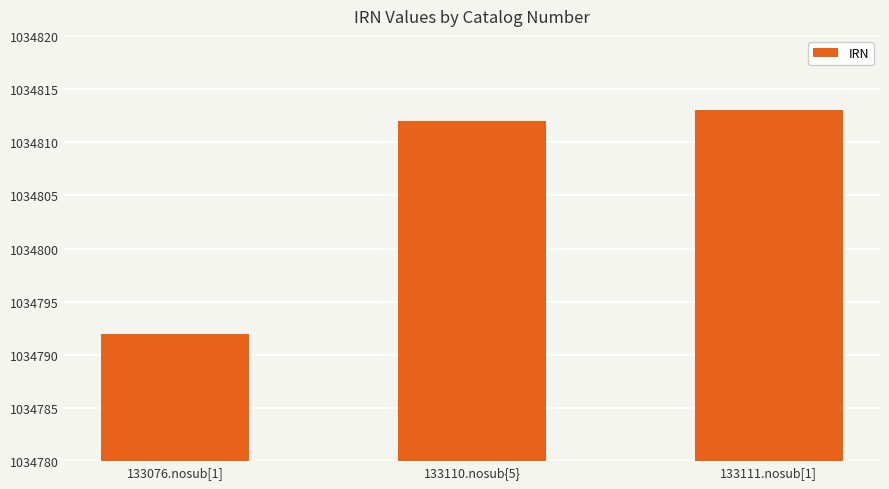

Count the number of categories in the chart.

3